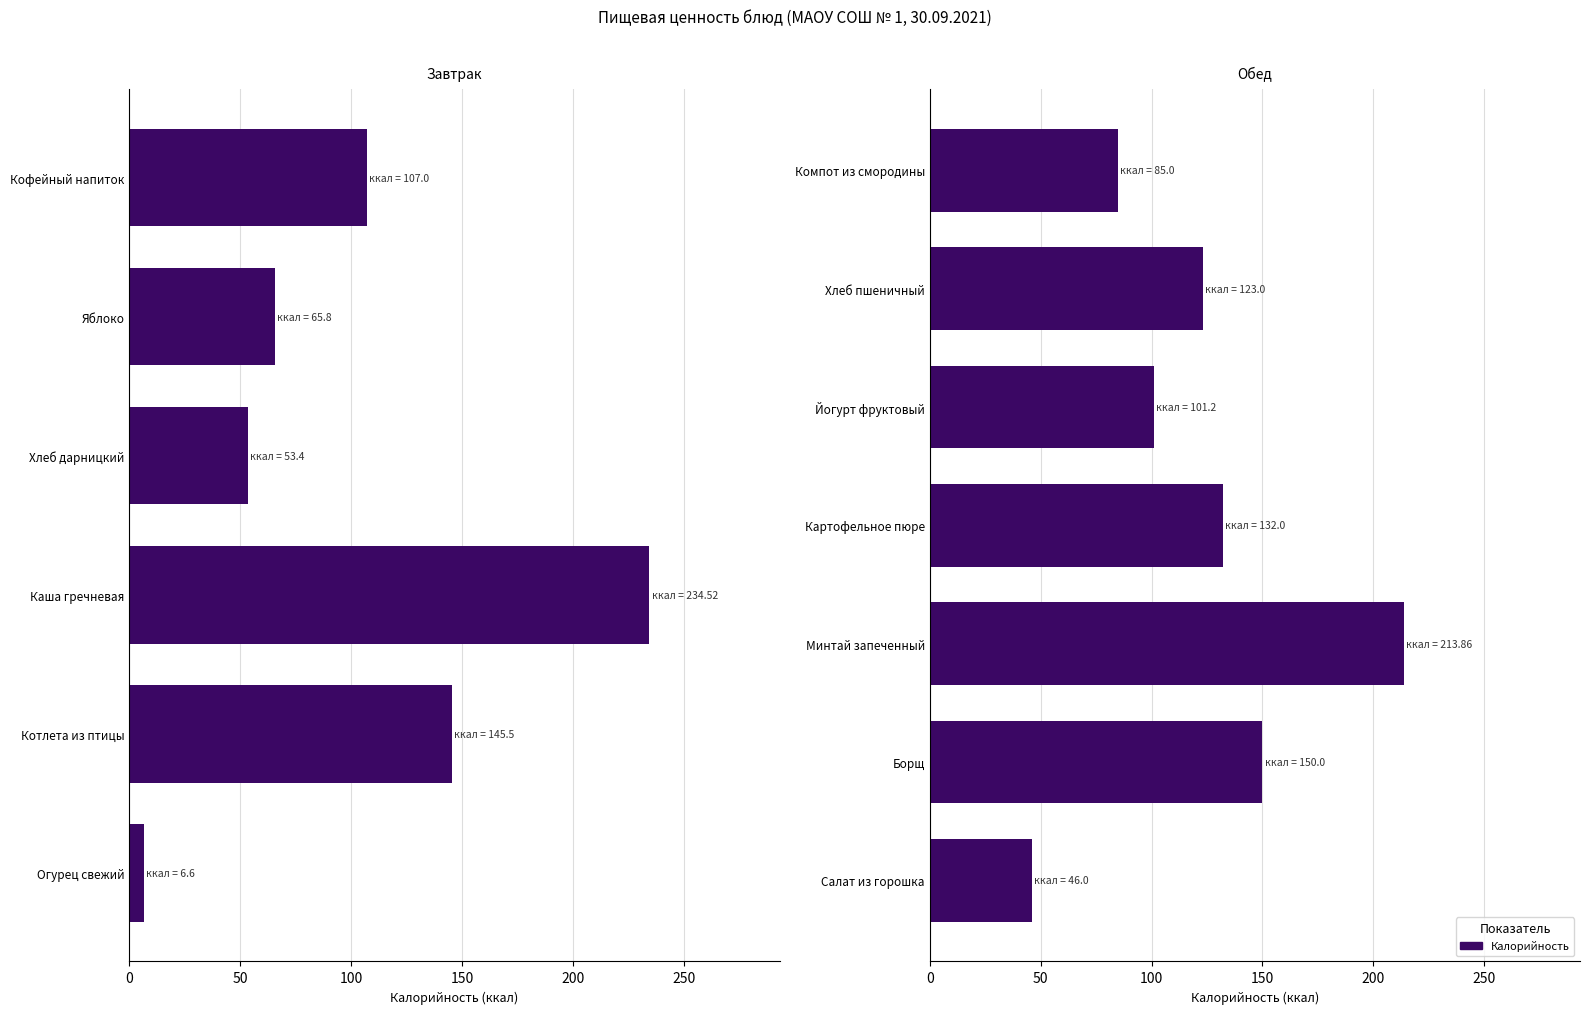

Are the bars grouped side by side (vs. stacked)?

No